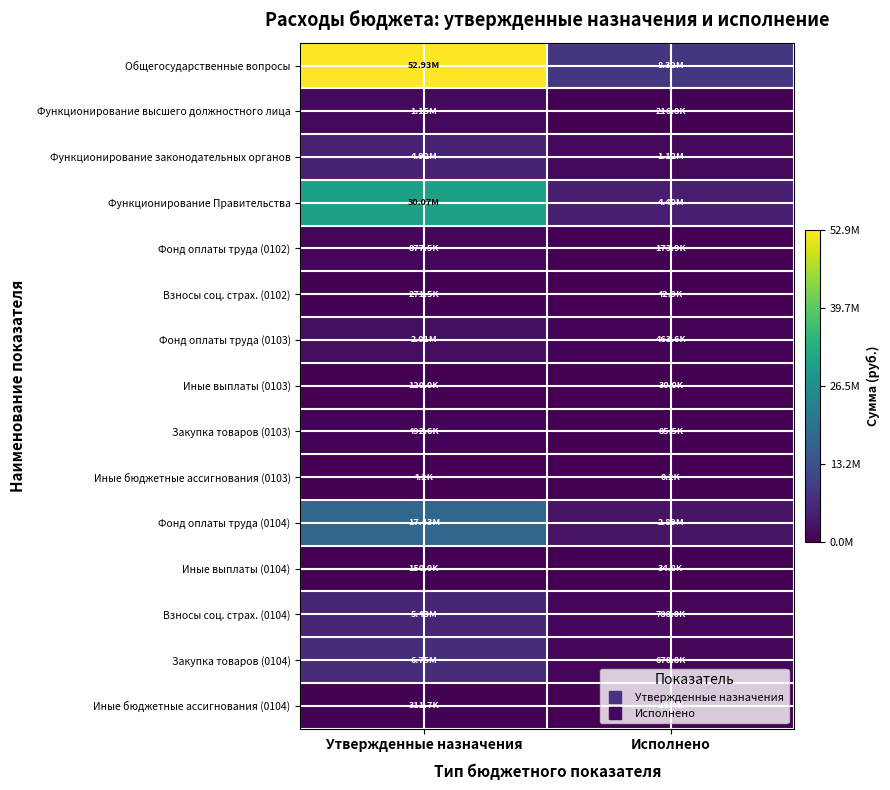

How many data points does each series have?

2